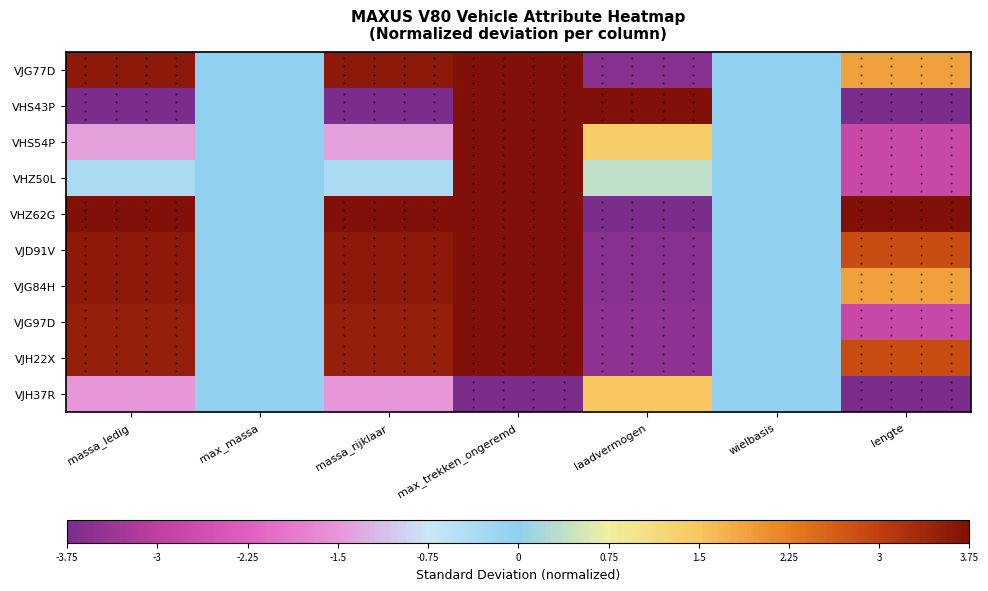

What is the smallest value displayed?

-3.8